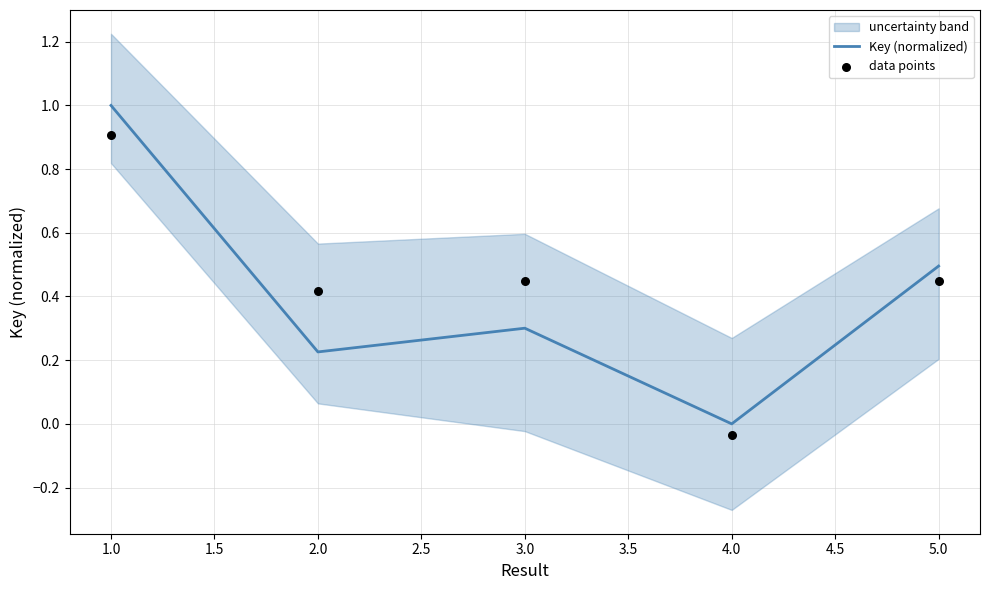

At which label does Key (normalized) reach its minimum?

4.0